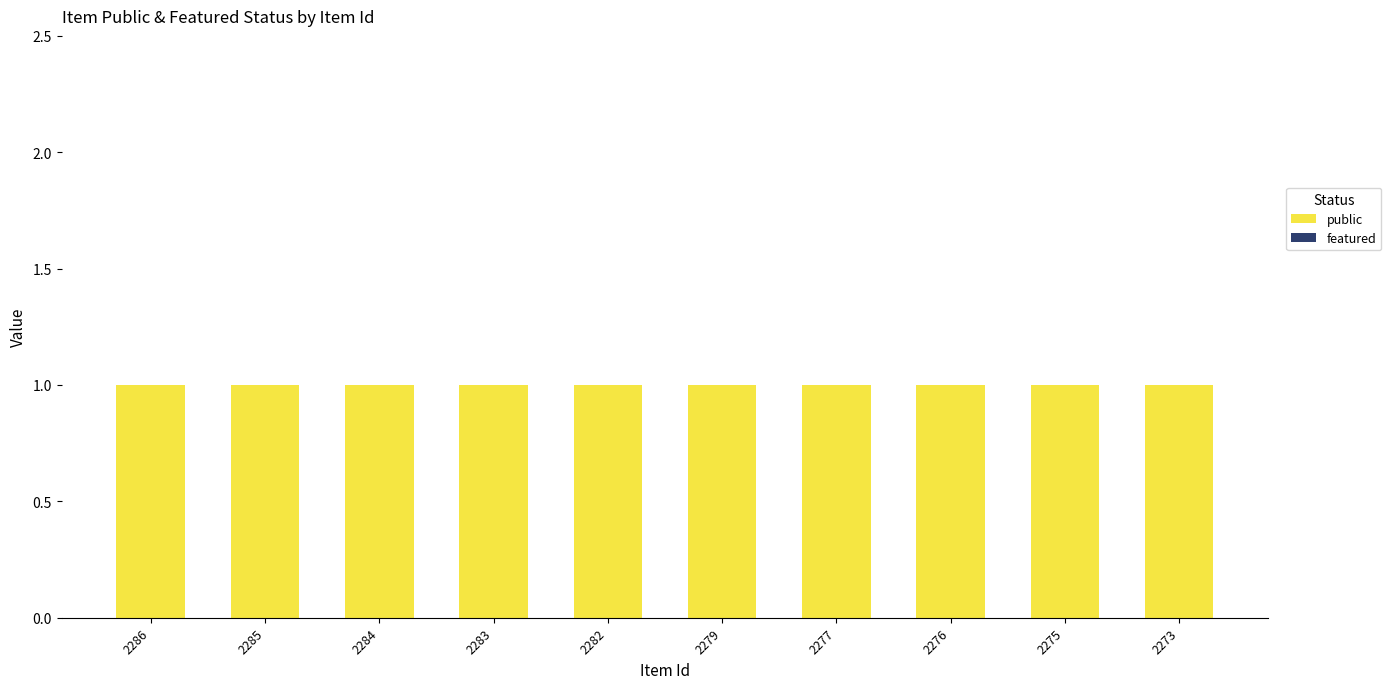

Reading left to right, list all the values displayed in this chart.

public: 2286=1	2285=1	2284=1	2283=1	2282=1	2279=1	2277=1	2276=1	2275=1	2273=1
featured: 2286=0	2285=0	2284=0	2283=0	2282=0	2279=0	2277=0	2276=0	2275=0	2273=0